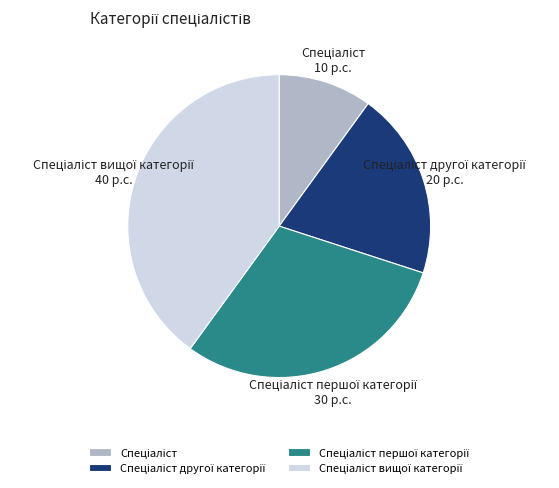

Does any single category account for the majority?

No